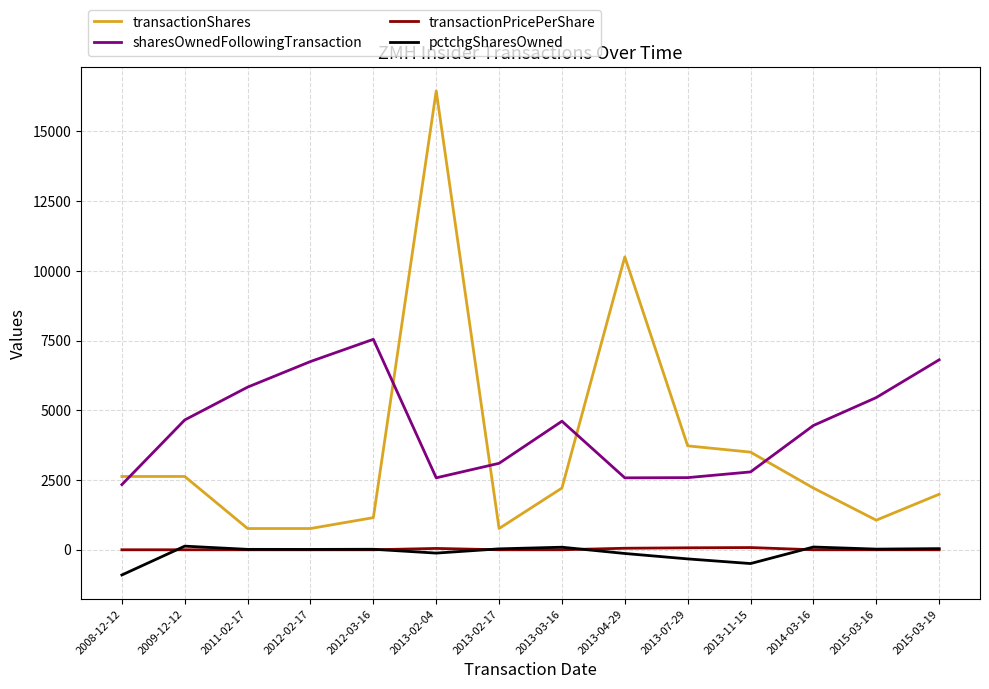

Which series has the largest total across all categories?

sharesOwnedFollowingTransaction